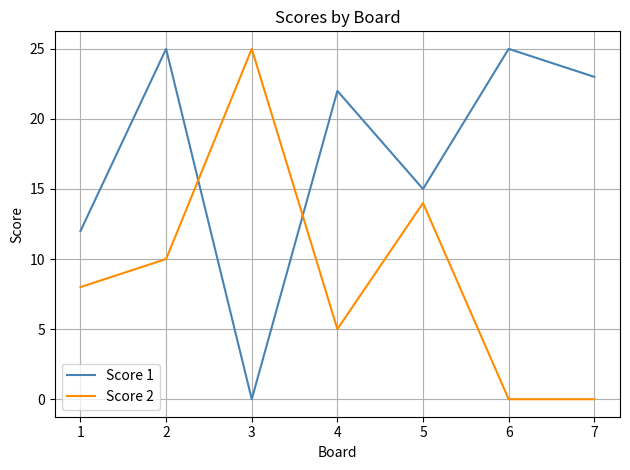

What is the spread (max minus min) of values at 3?

25